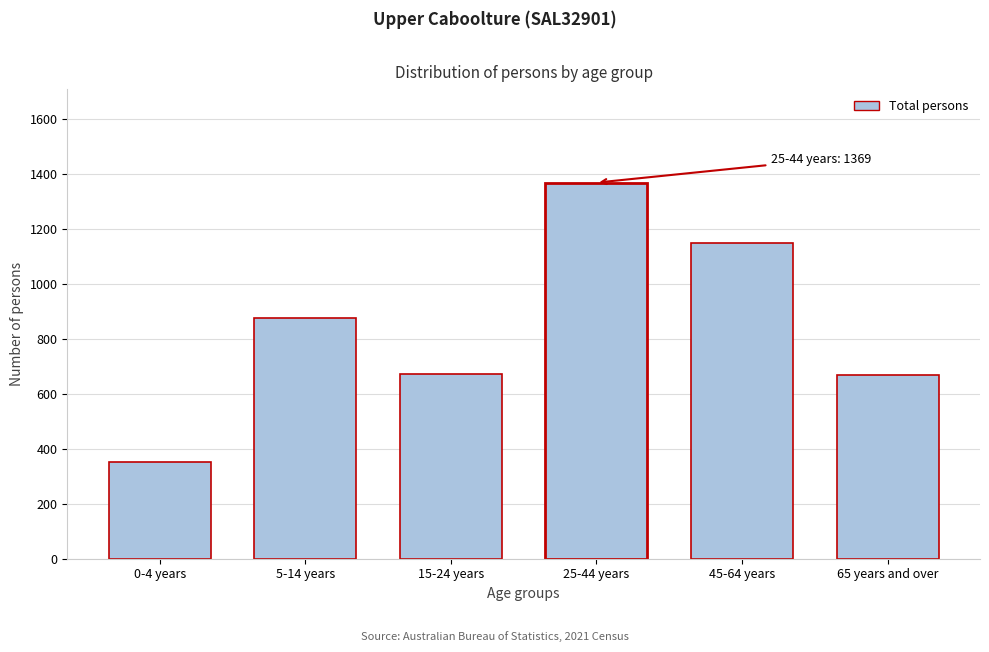

Between 0-4 years and 25-44 years, which is larger?

25-44 years